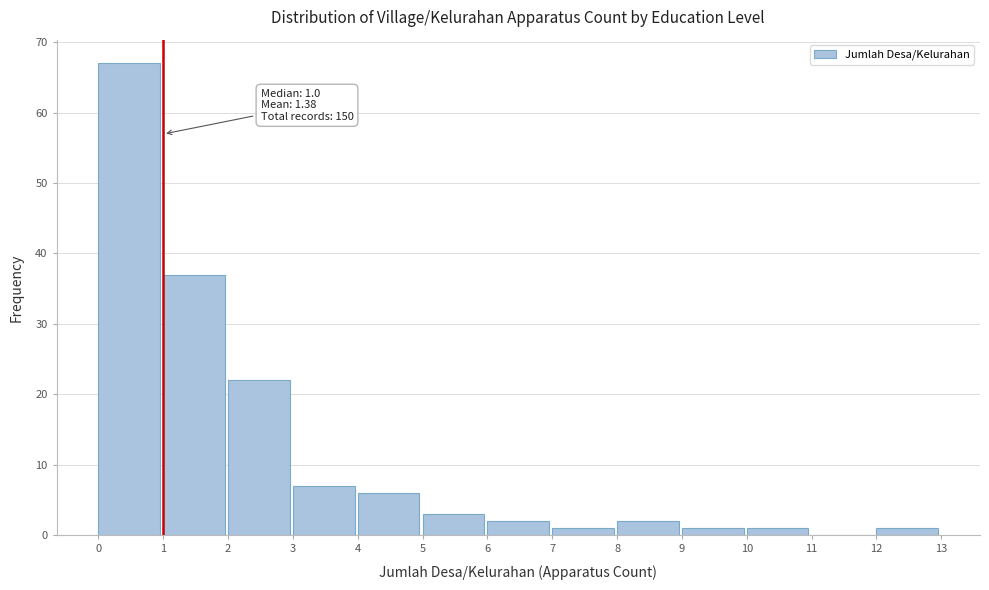

Over which range of the x-axis is the bar tallest?

0 to 1